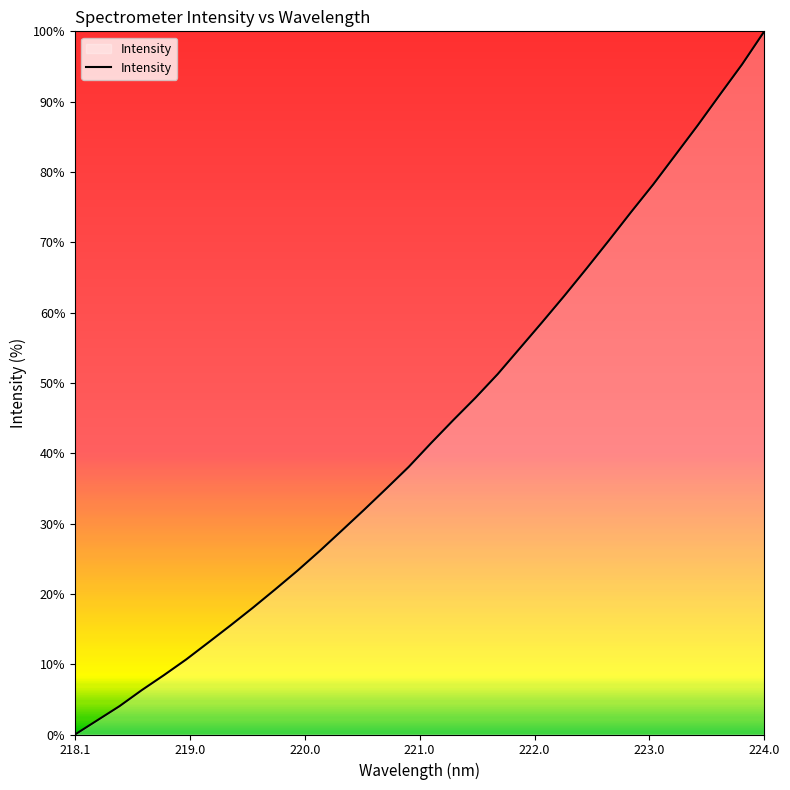

What is the greatest value displayed?

100.0